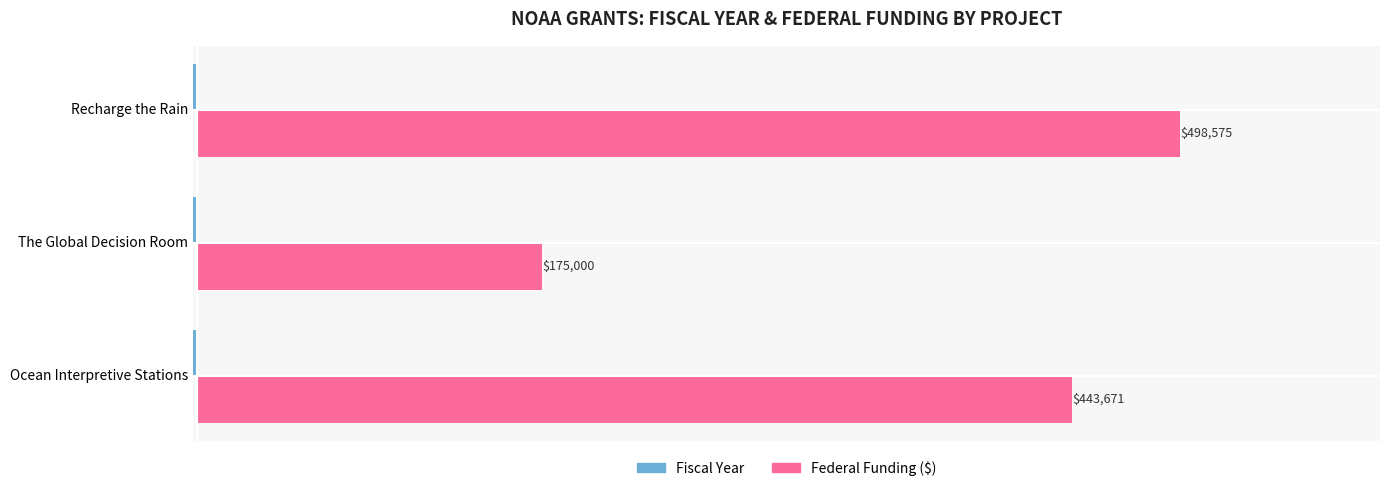

How many series are shown in this chart?

2